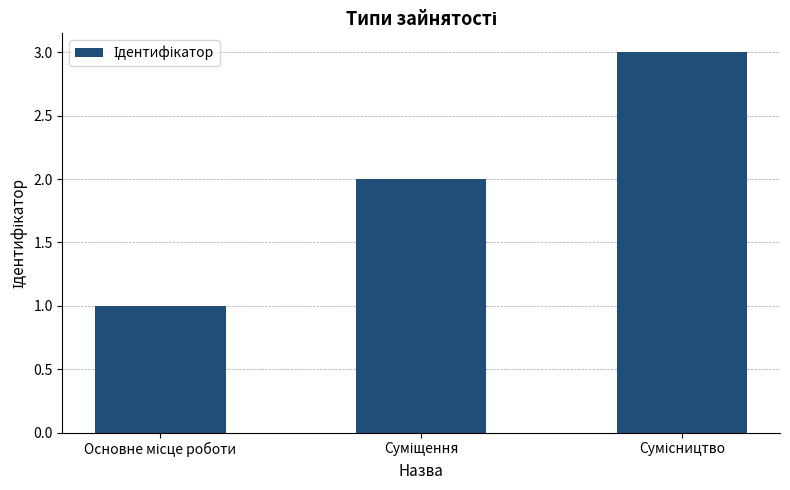

What is the sum of all values?

6